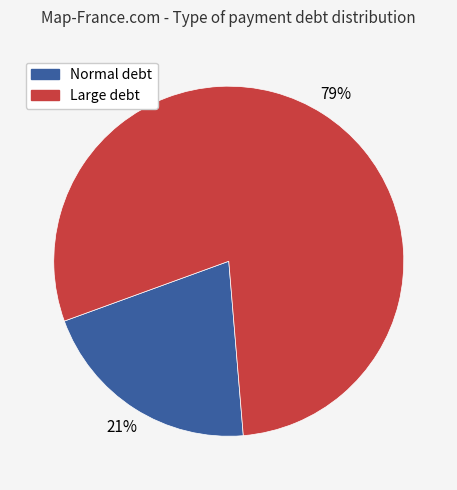

Does any single category account for the majority?

Yes